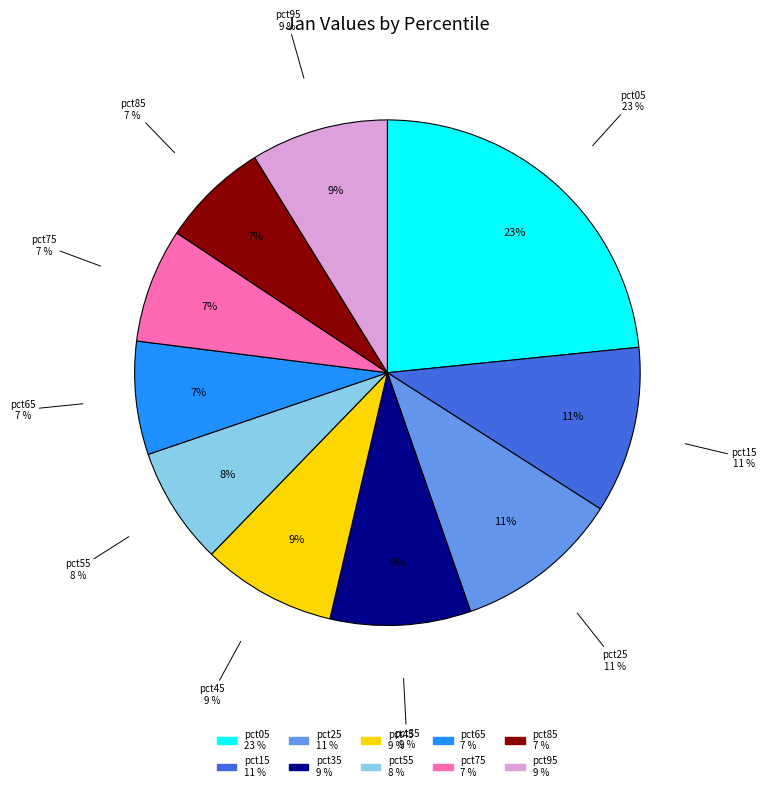

Which has a higher value, pct65 or pct15?

pct15